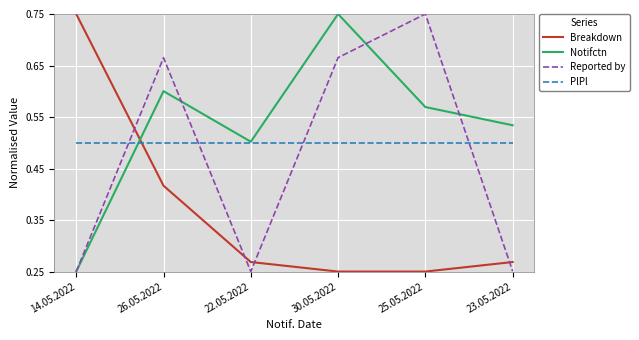

In Notifctn, how many points are higher than both neighbors (excluding endpoints)?

2